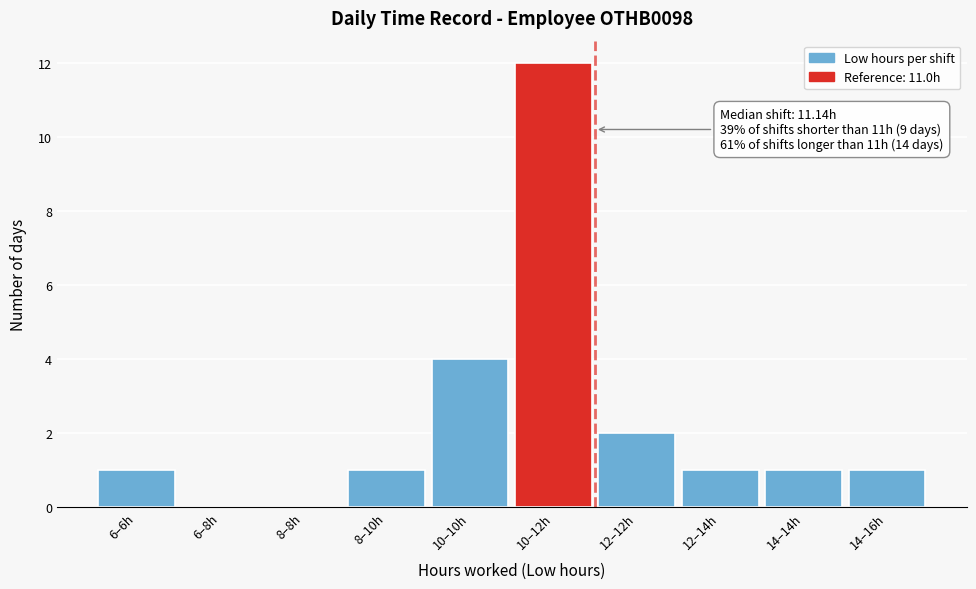

Reading left to right, transcribe all the data shown in this chart.

6–6h=1	6–8h=0	8–8h=0	8–10h=1	10–10h=4	10–12h=12	12–12h=2	12–14h=1	14–14h=1	14–16h=1